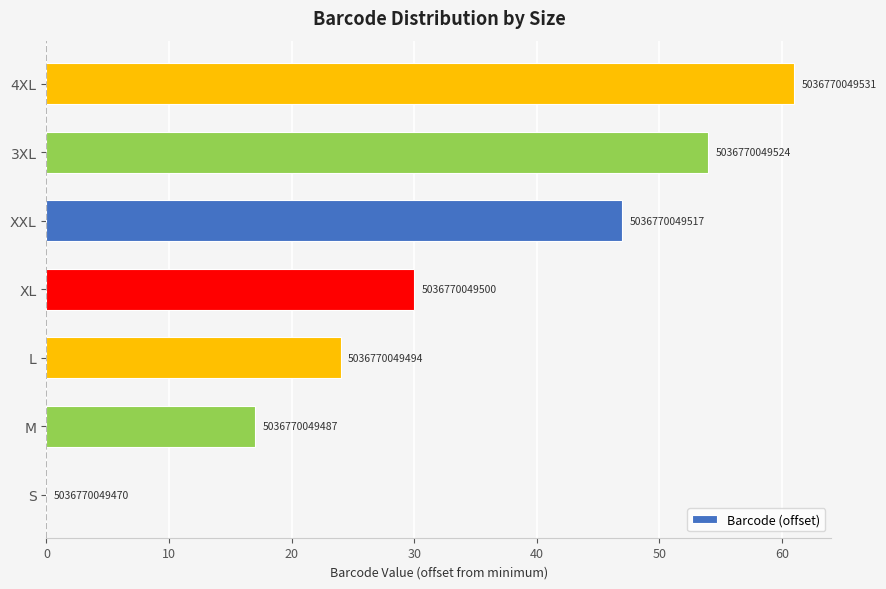

How many values are above zero?

6